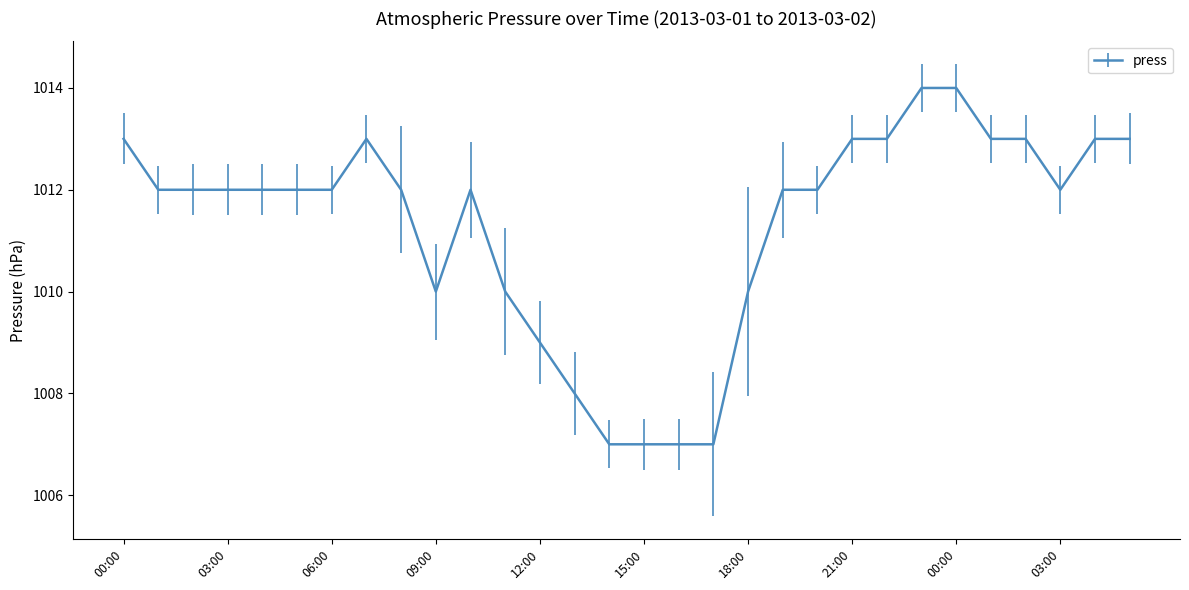

What is the sum of all values?

30339